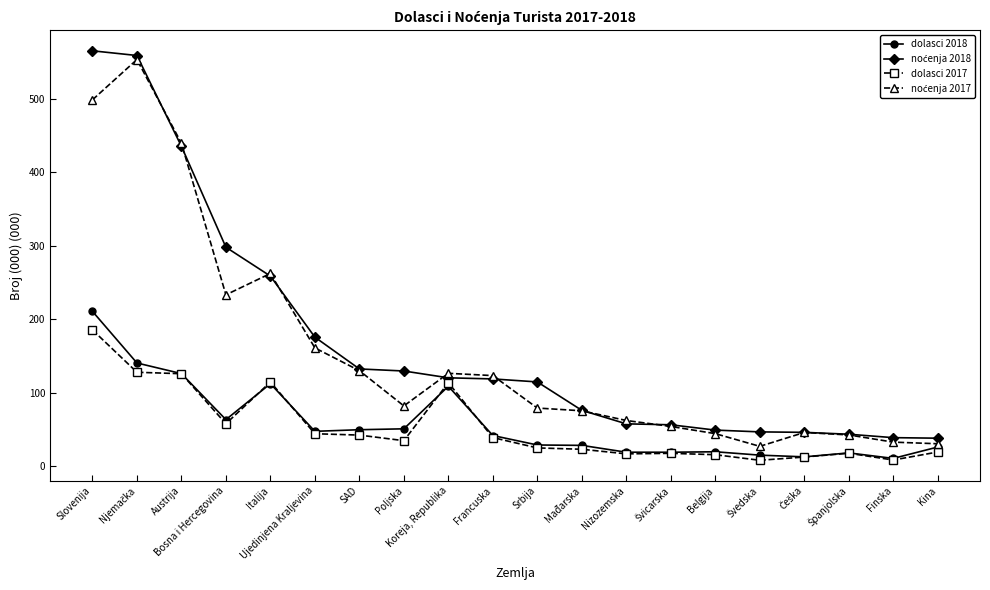

Is it true that dolasci 2018 equals 15.9 at Ujedinjena Kraljevina?

False